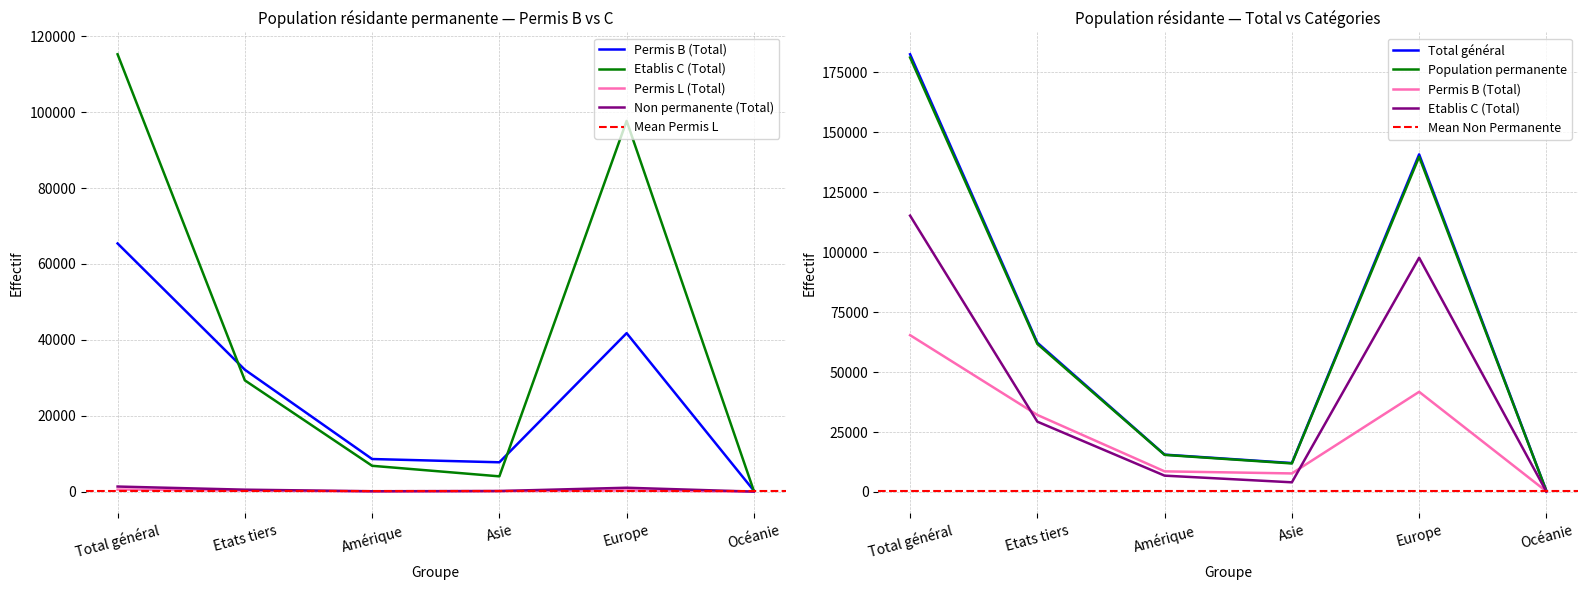

Between Etats tiers and Amérique, which series saw the biggest shift?

Total général